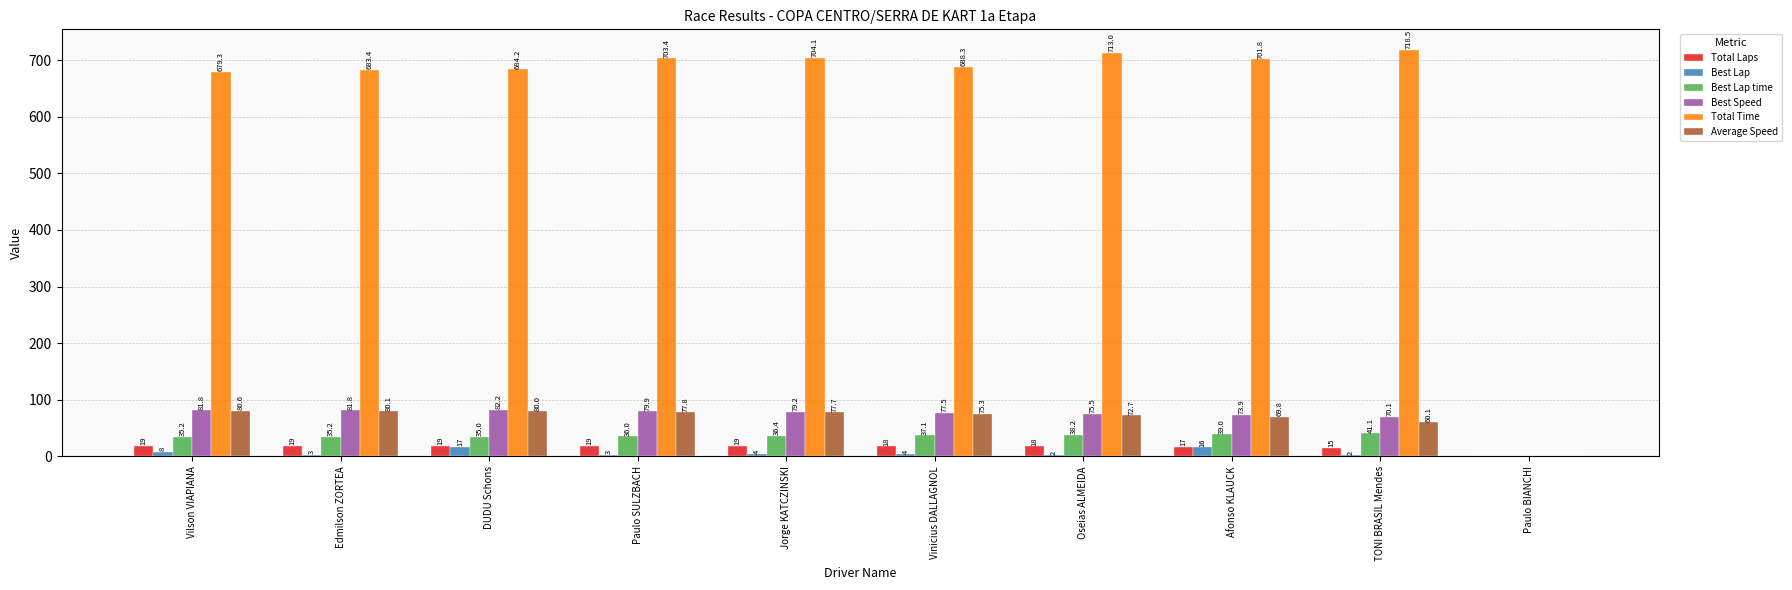

What is the difference between the Best Lap values at Vilson VIAPIANA and DUDU Schons?

9.0